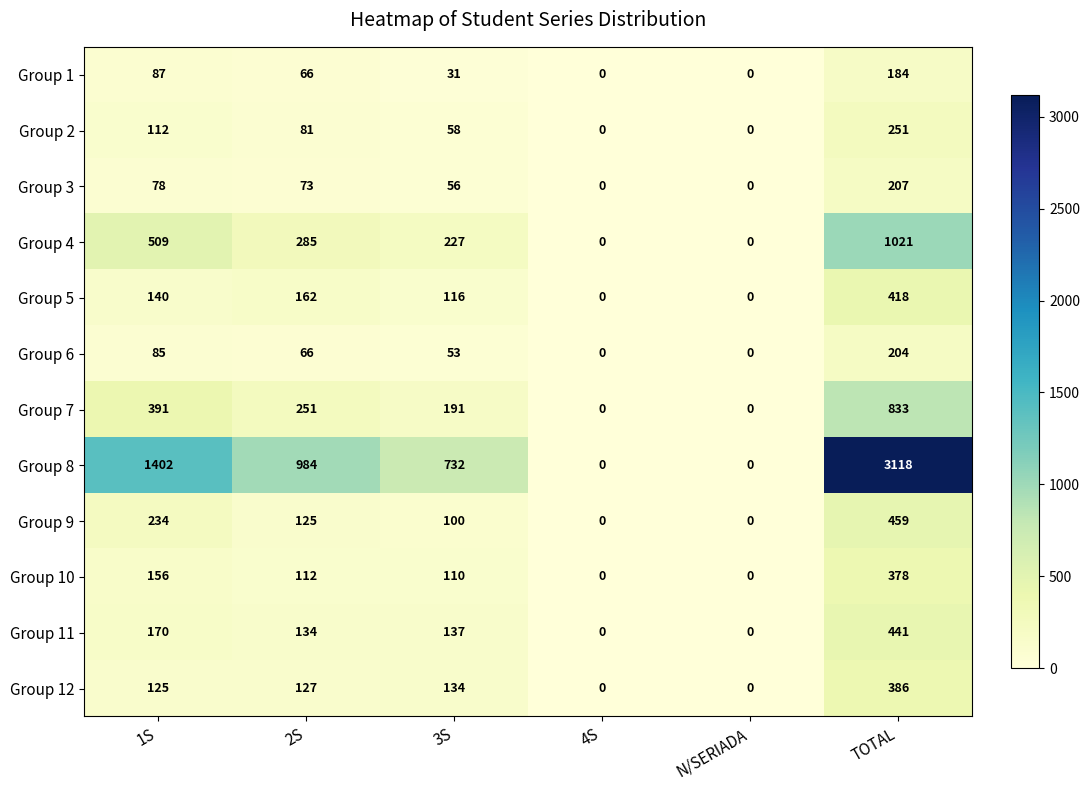

Where is Group 10 nearest to the value 189?

1S